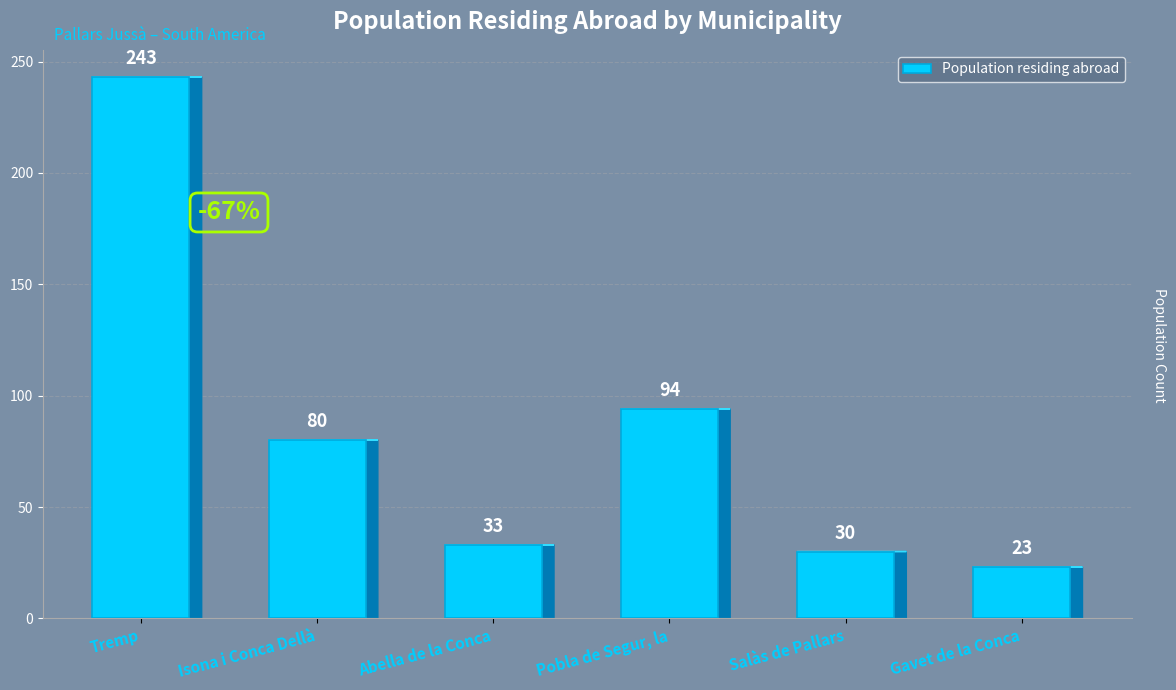

Read the value at Salàs de Pallars.

30